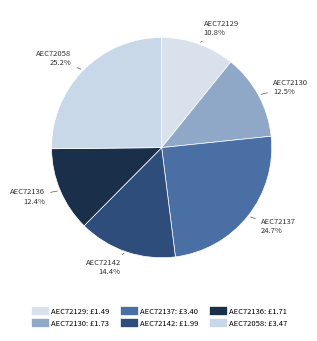

To the nearest percent, what is the average slice percentage?

17%